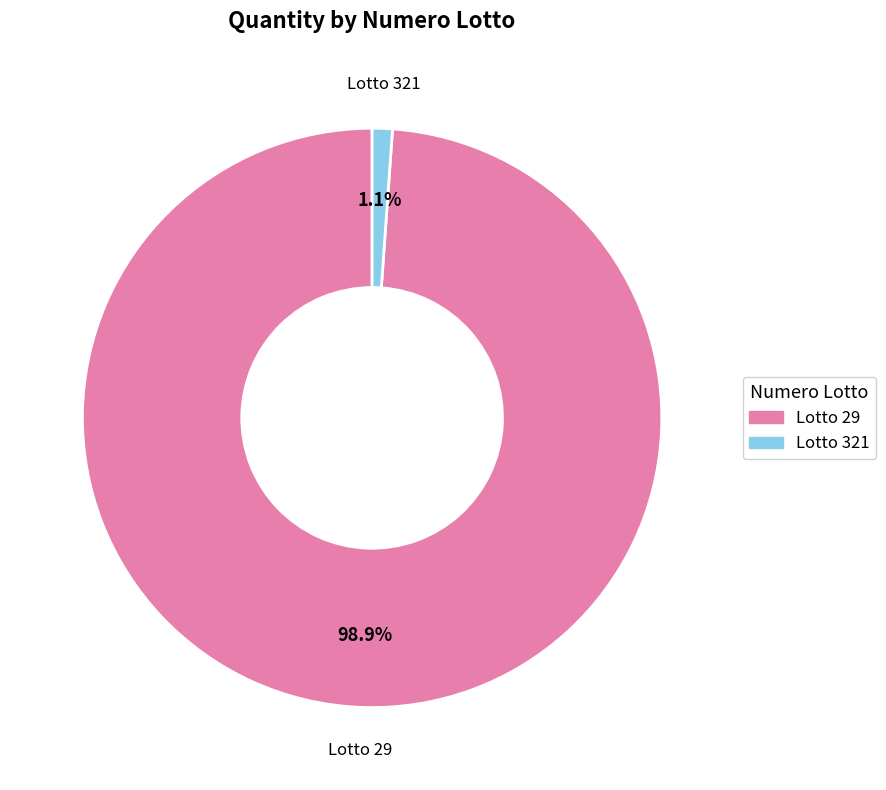

Is there a majority slice in this chart?

Yes